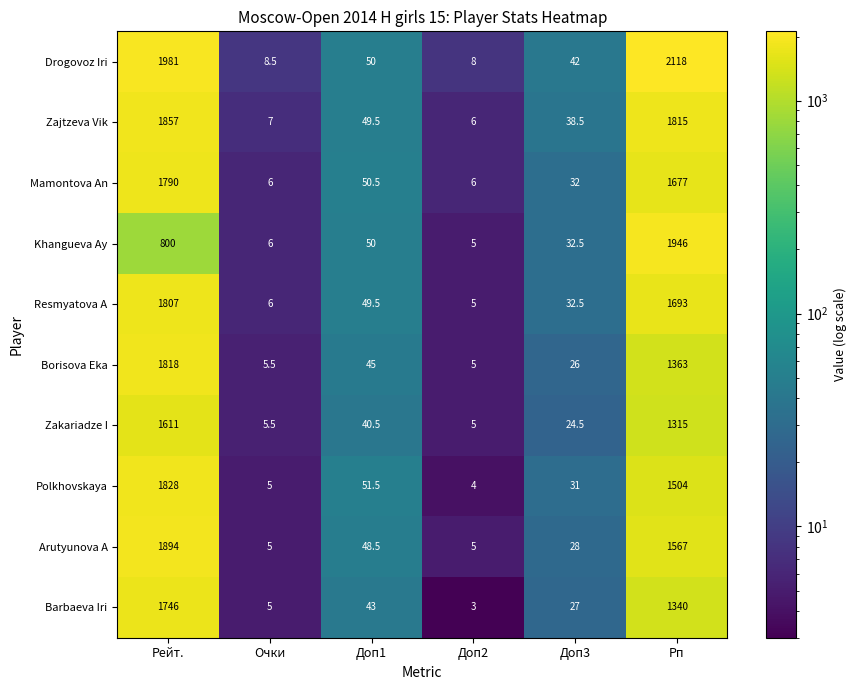

Which series has the widest spread of values?

Drogovoz Iri